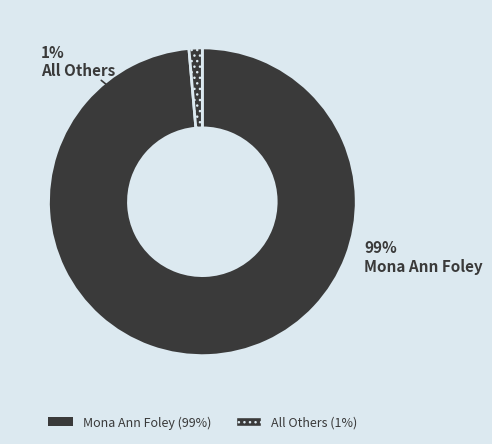

What is the majority slice?

Mona Ann Foley